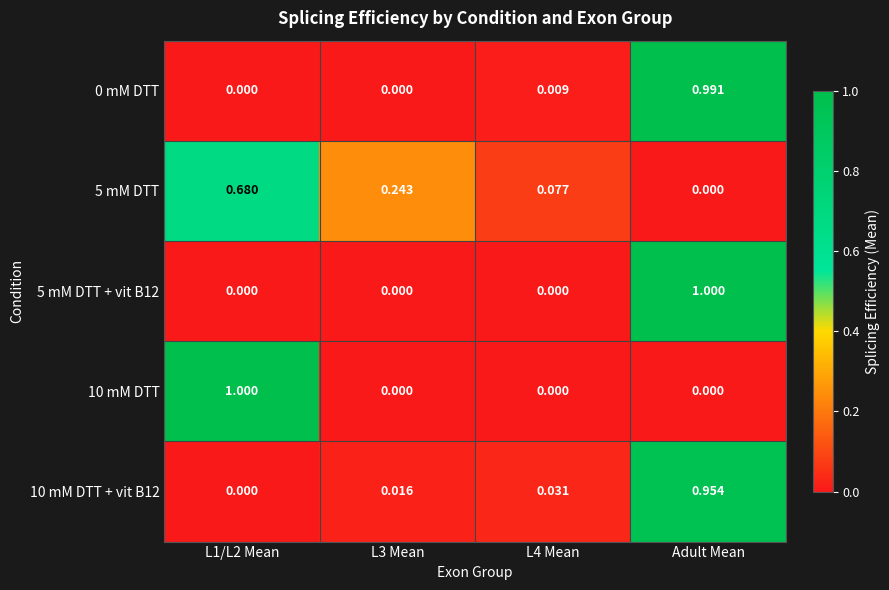

Is the value of 5 mM DTT at L4 Mean greater than the value of 10 mM DTT at L3 Mean?

Yes